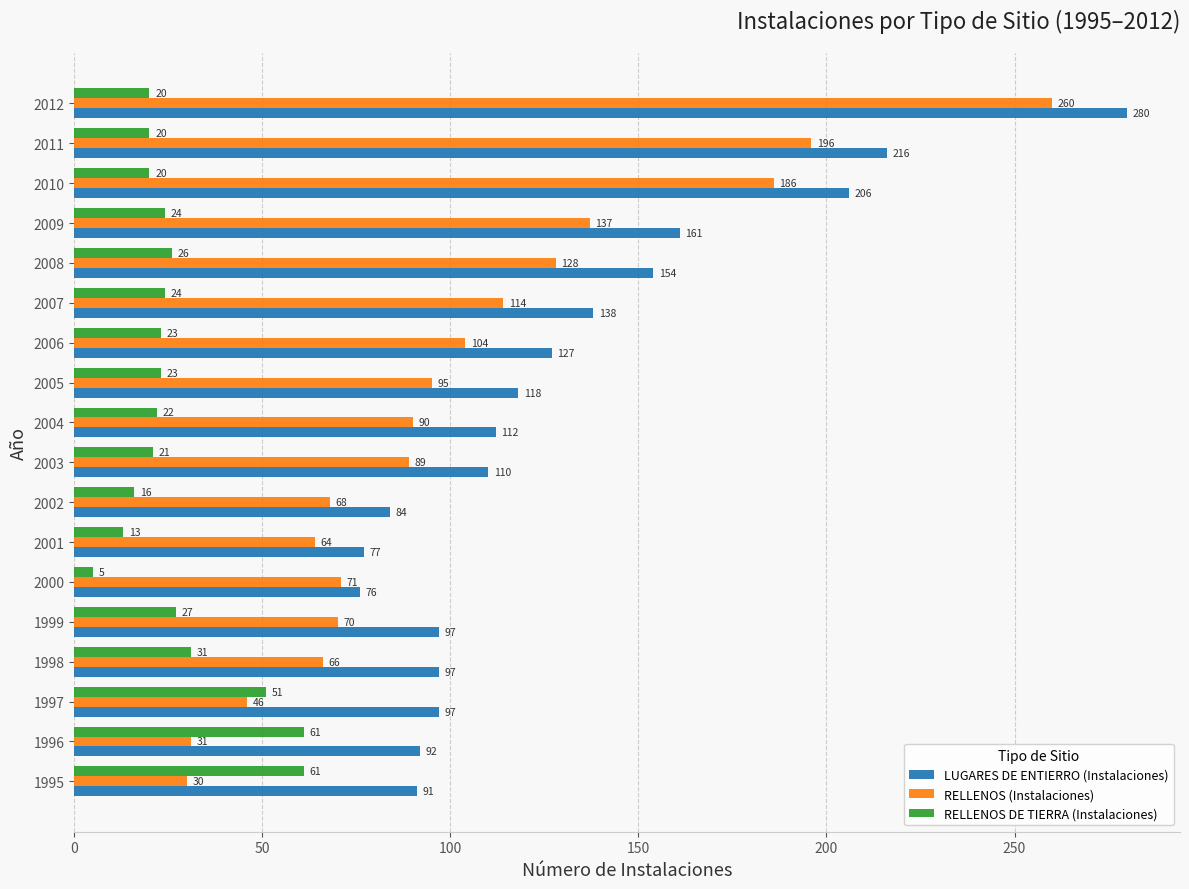

True or false: LUGARES DE ENTIERRO (Instalaciones) has a value of 162 at 2005.

False